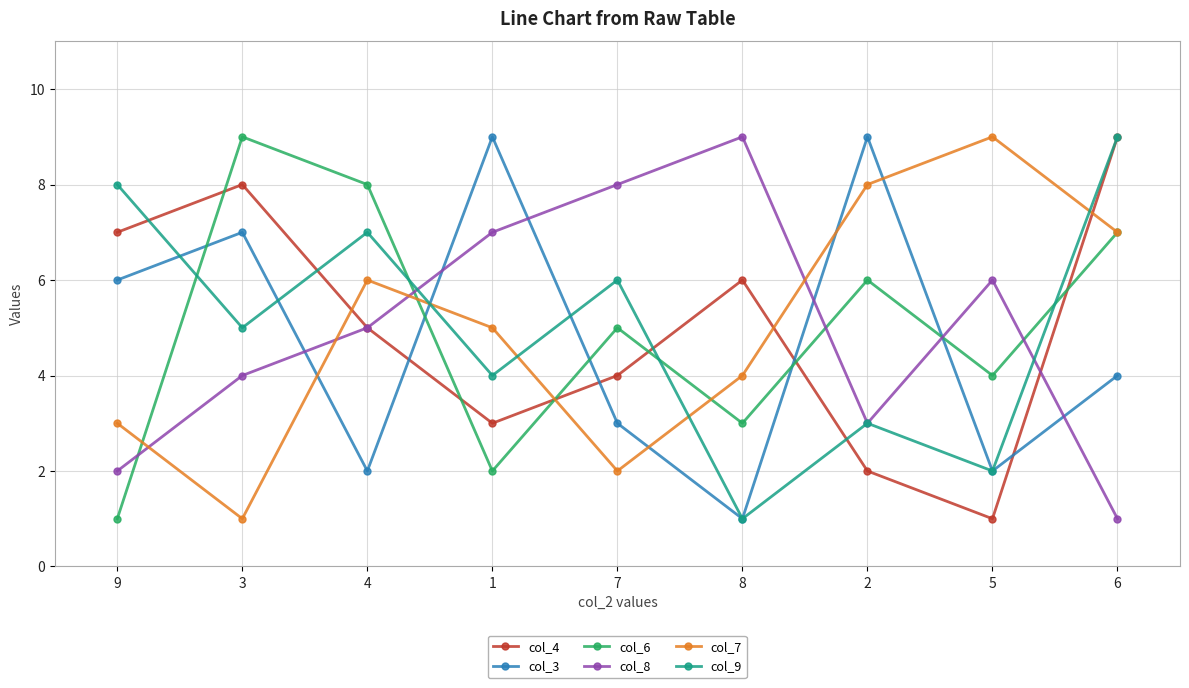

Between 4 and 7, which series saw the biggest shift?

col_7